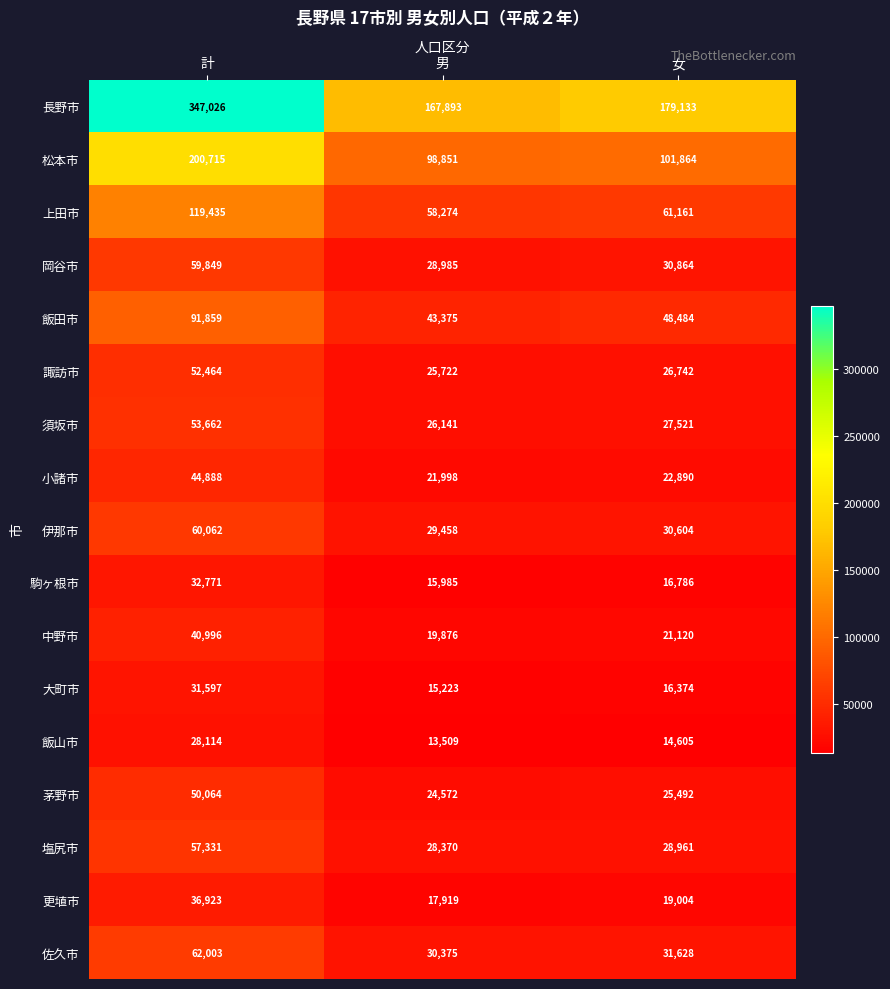

What is the sum of the 大町市 values at 女 and 計?

47971